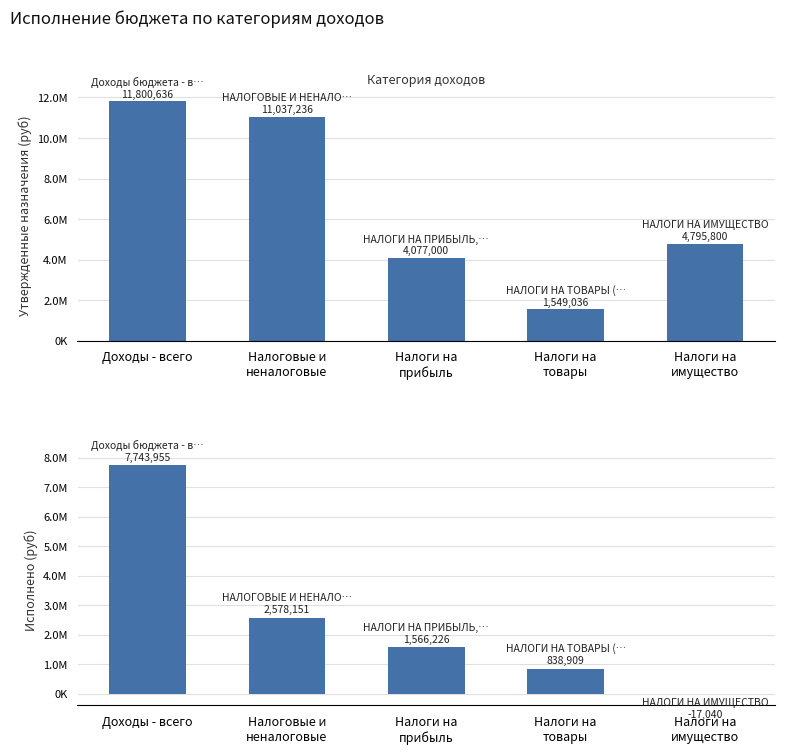

Is it true that Утвержденные бюджетные назначения equals 19756628.5 at Доходы - всего?

False